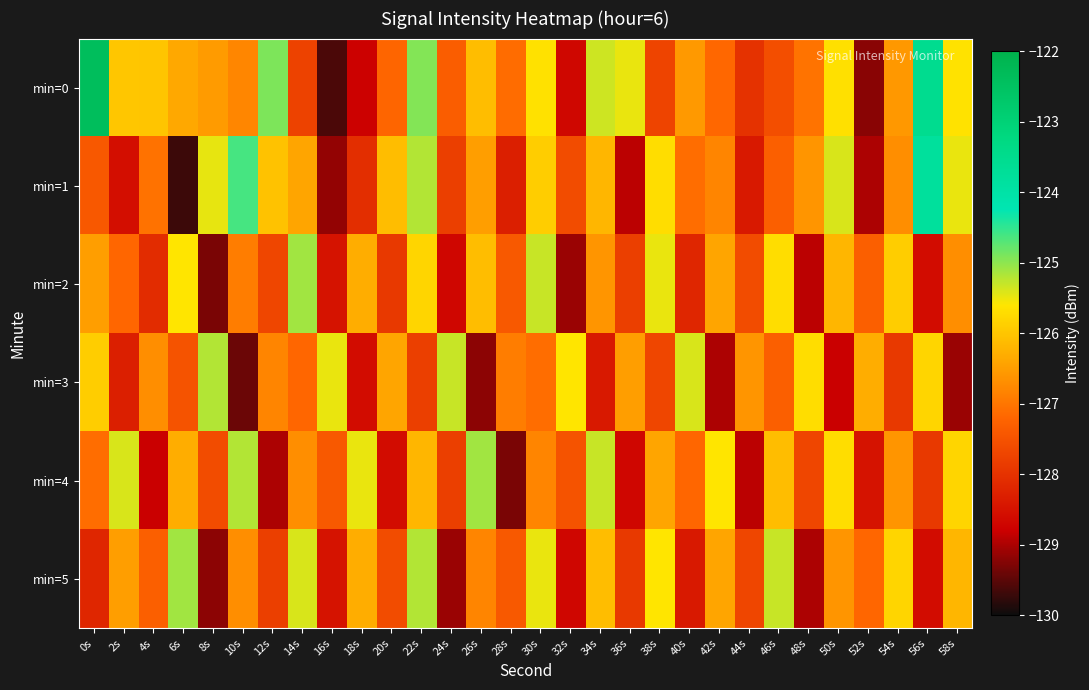

Which has a higher value, 18s or 24s?

24s